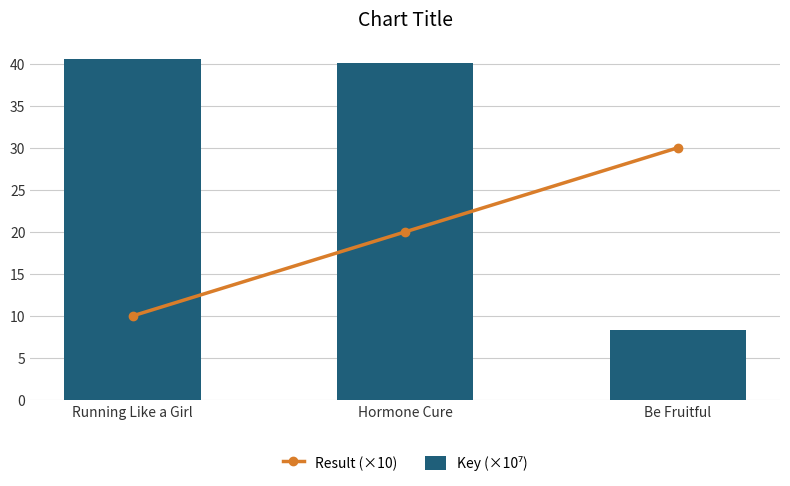

Rank the series by their average value, from highest to lowest.

Key (×10⁷), Result (×10)